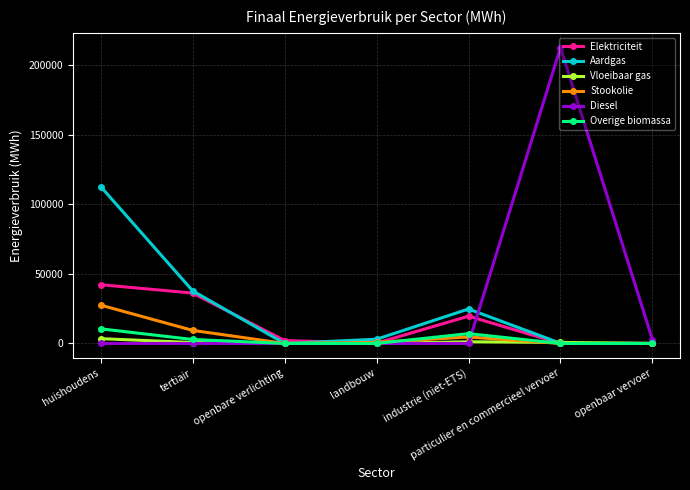

How many values in the Aardgas series exceed 3052?

4